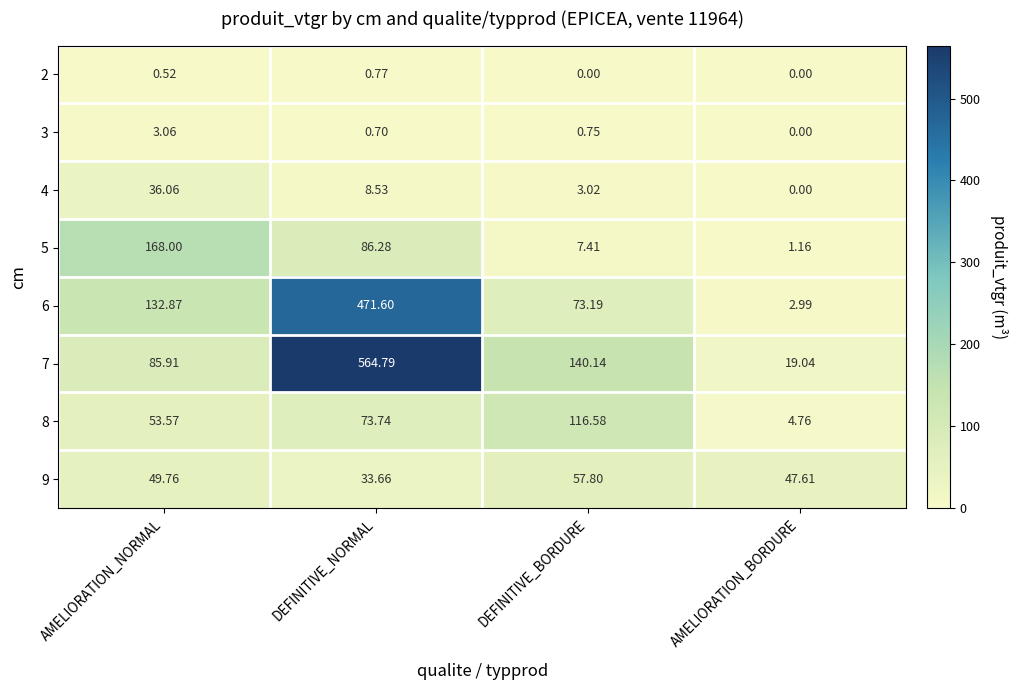

Count the number of data series in this chart.

8